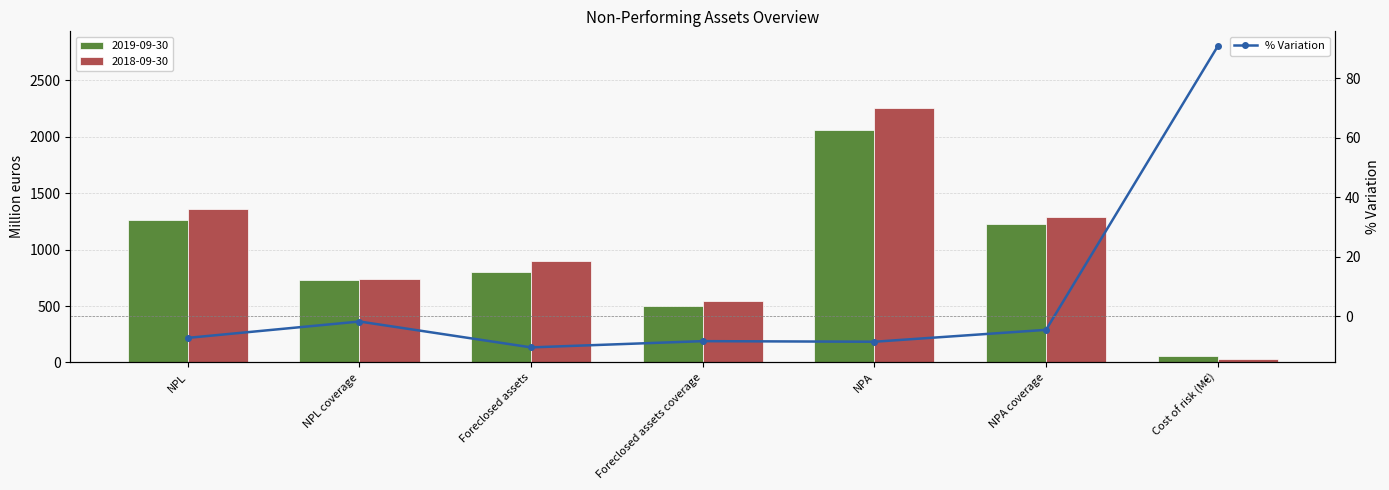

Where is the data nearest to the value 40?

NPL coverage